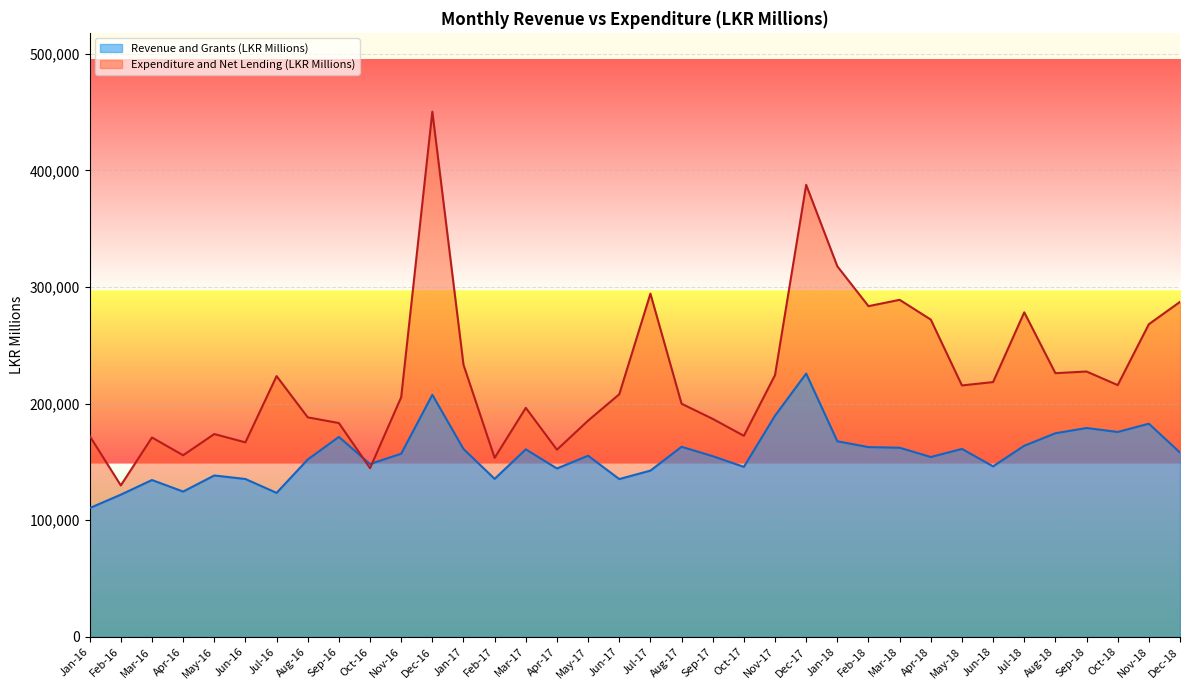

Between which two adjacent categories do Expenditure and Net Lending (LKR Millions) and Revenue and Grants (LKR Millions) first intersect?

Sep-16 and Oct-16